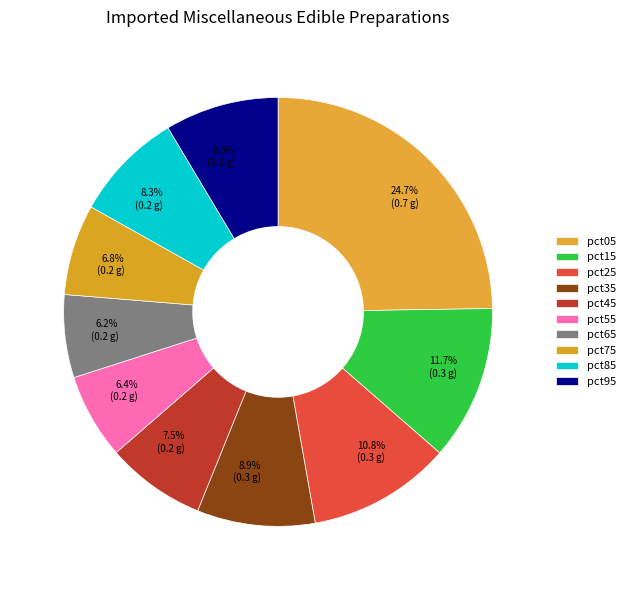

Is there a majority slice in this chart?

No